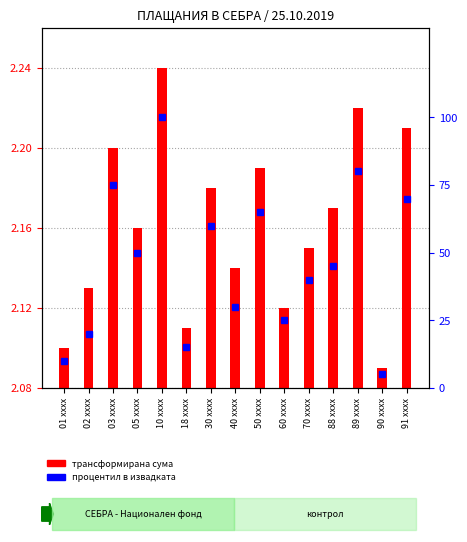

Which category has the highest value across all series?

10 xxxx